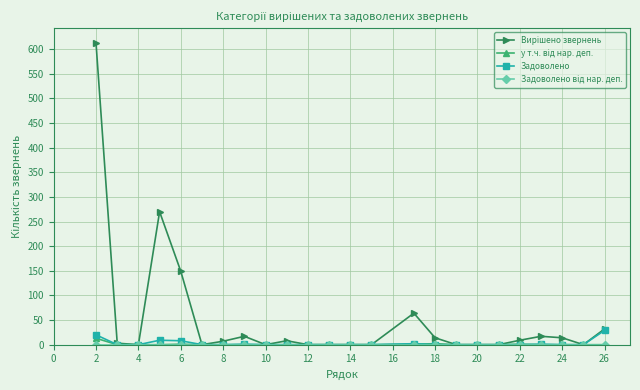

What is the maximum value shown in the chart?

612